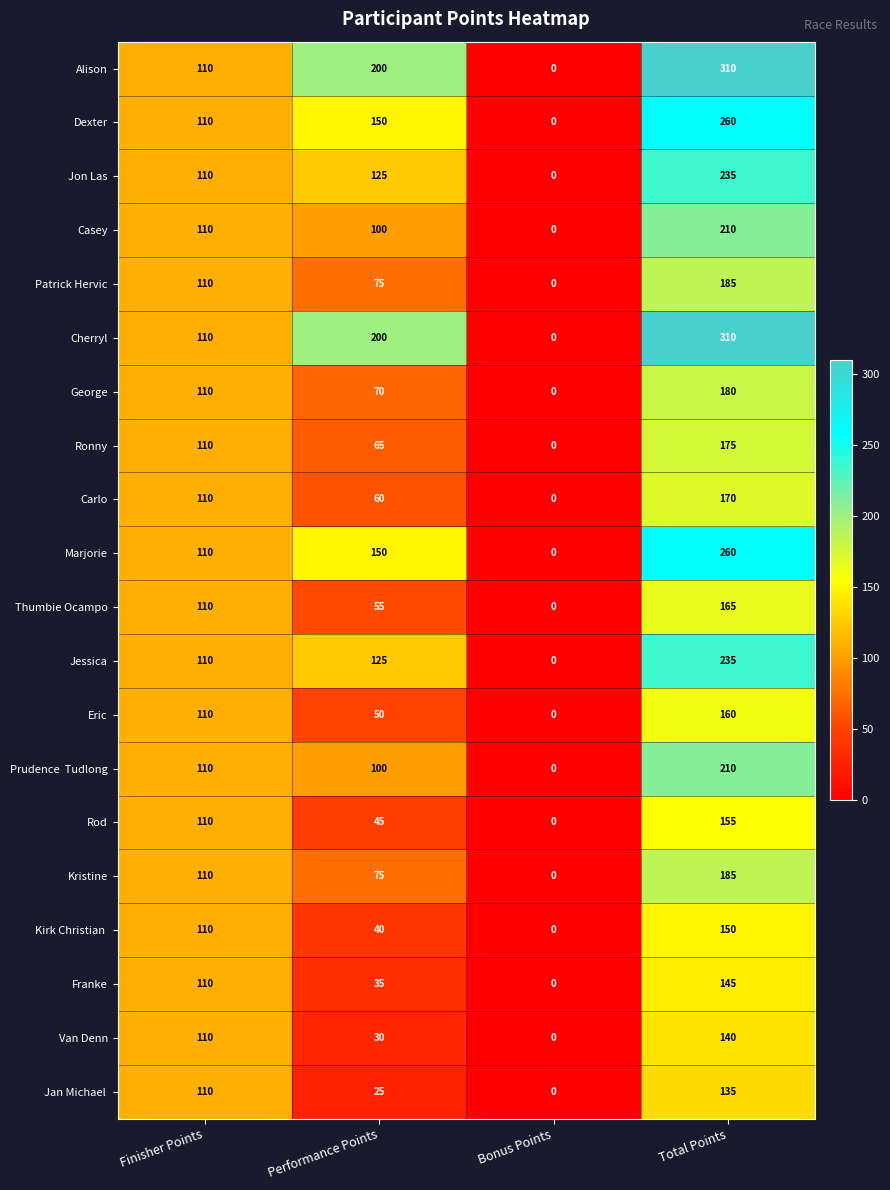

Is it true that George equals 125 at Performance Points?

False